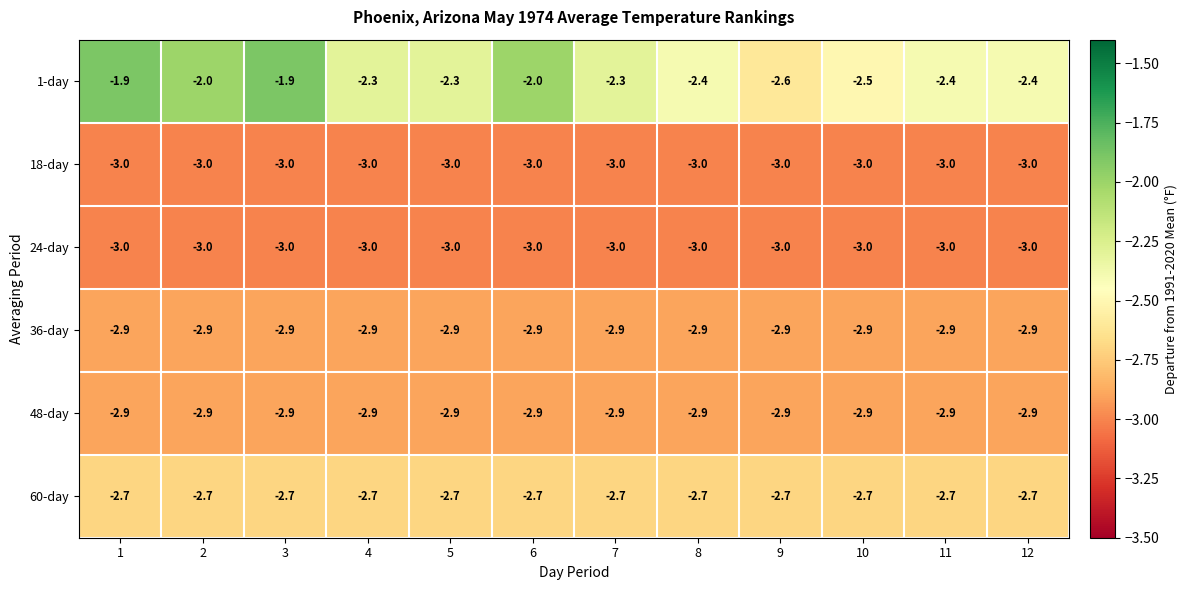

What is the average value of the 24-day series?

-3.0